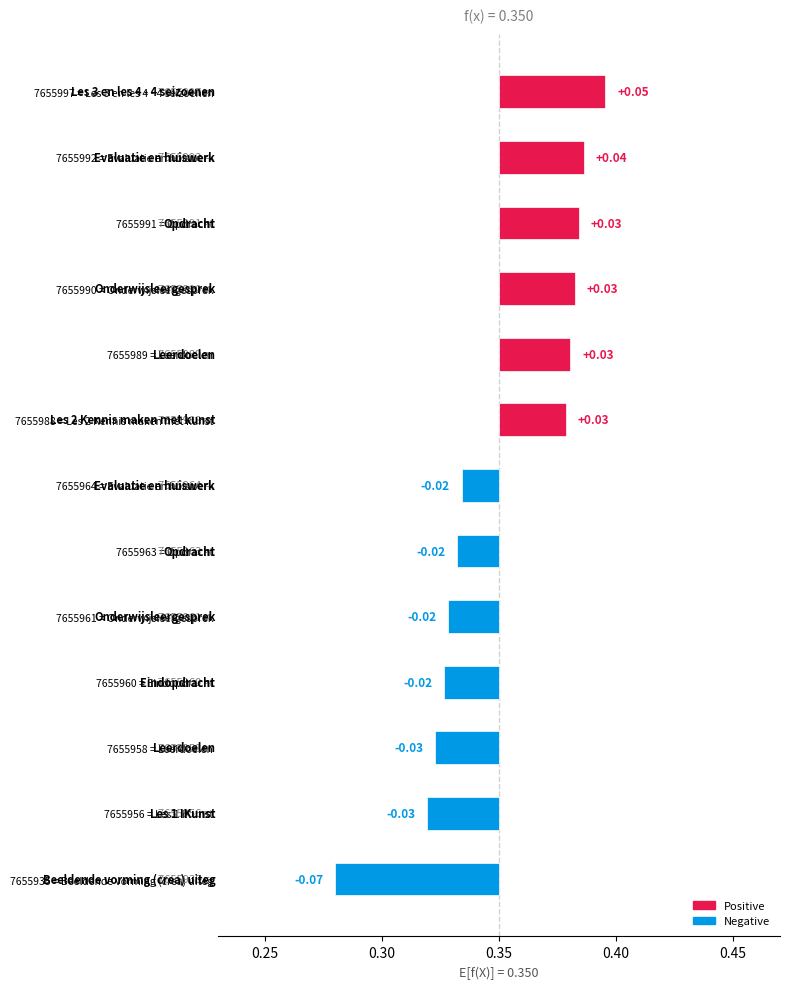

Reading left to right, list all the values displayed in this chart.

-0.1	-0.0	-0.0	-0.0	-0.0	-0.0	-0.0	0.0	0.0	0.0	0.0	0.0	0.0